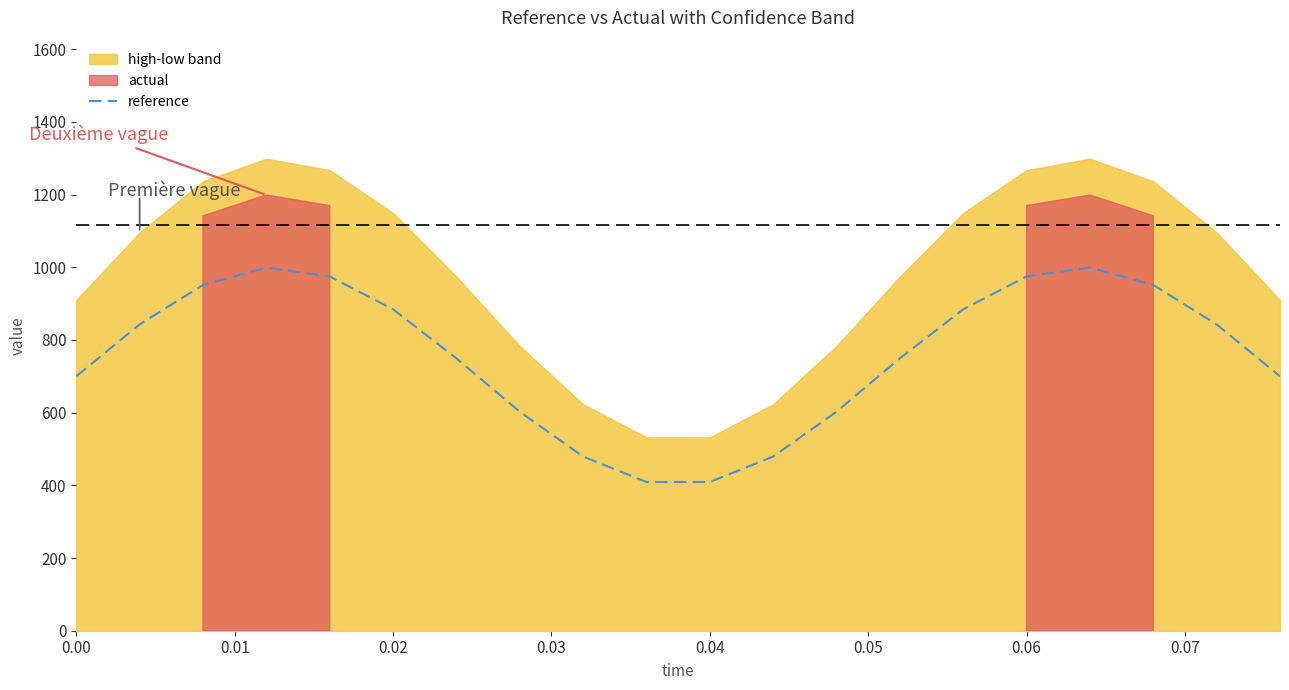

What is the difference between the maximum and minimum values?

589.8